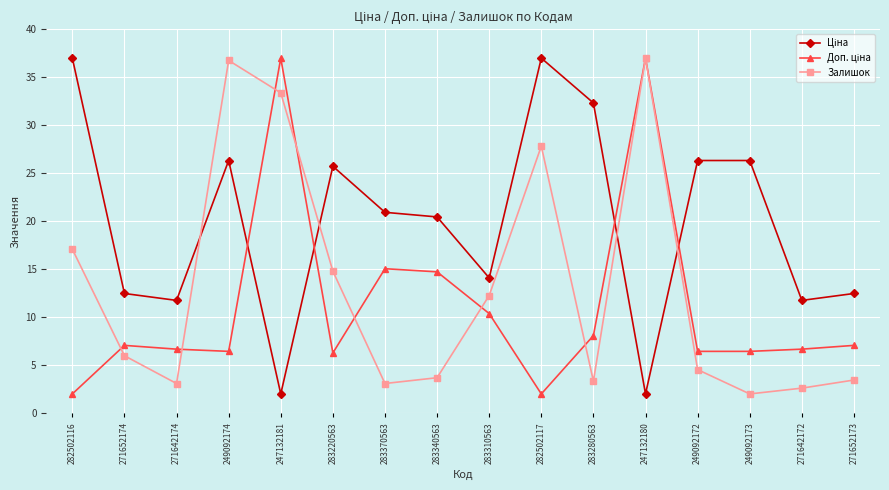

At how many categories does at least one series exceed 29?

6